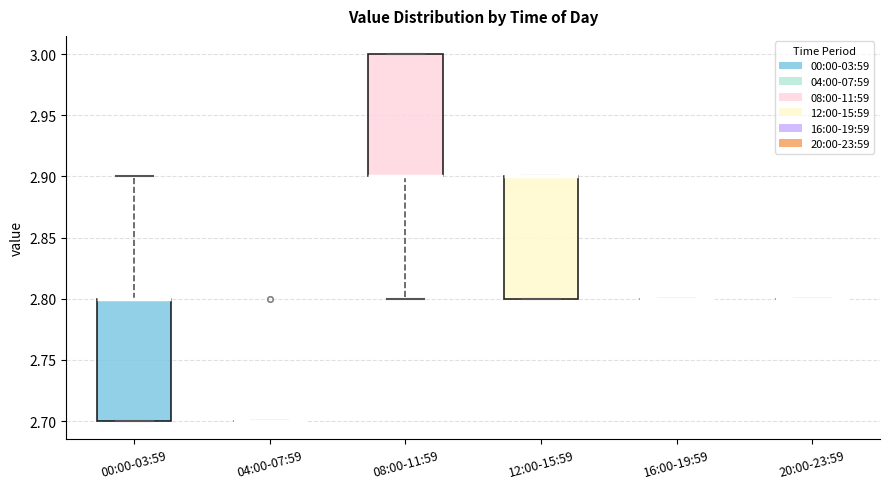

Reading left to right, read every box against the y-axis: the position of its median line, the range the box covers, and the ends of its whiskers. The values are not printed on the chart, so give them approximately, as read against the axis.

00:00-03:59: median 2.8 (drawn on the box's upper edge), box 2.7 to 2.8, whiskers 2.7 to 2.9
04:00-07:59: box collapsed to a line at 2.7, whiskers 2.7 to 2.7
08:00-11:59: median 2.9 (drawn on the box's lower edge), box 2.9 to 3.0, whiskers 2.8 to 3.0
12:00-15:59: median 2.9 (drawn on the box's upper edge), box 2.8 to 2.9, whiskers 2.8 to 2.9
16:00-19:59: box collapsed to a line at 2.8, whiskers 2.8 to 2.8
20:00-23:59: box collapsed to a line at 2.8, whiskers 2.8 to 2.8